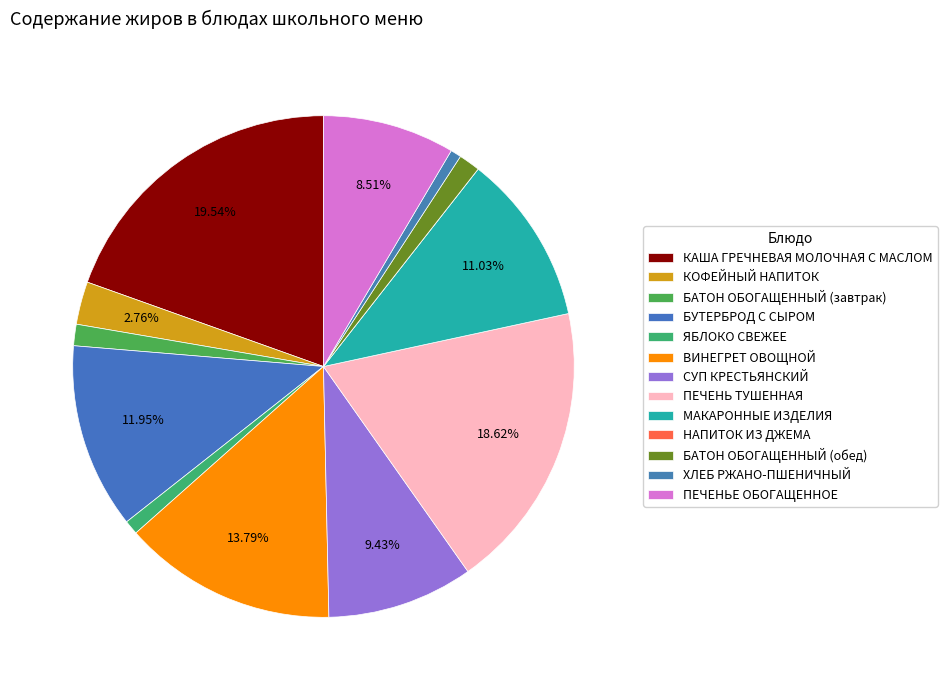

Is the sum of БАТОН ОБОГАЩЕННЫЙ (обед) and НАПИТОК ИЗ ДЖЕМА greater than half?

No